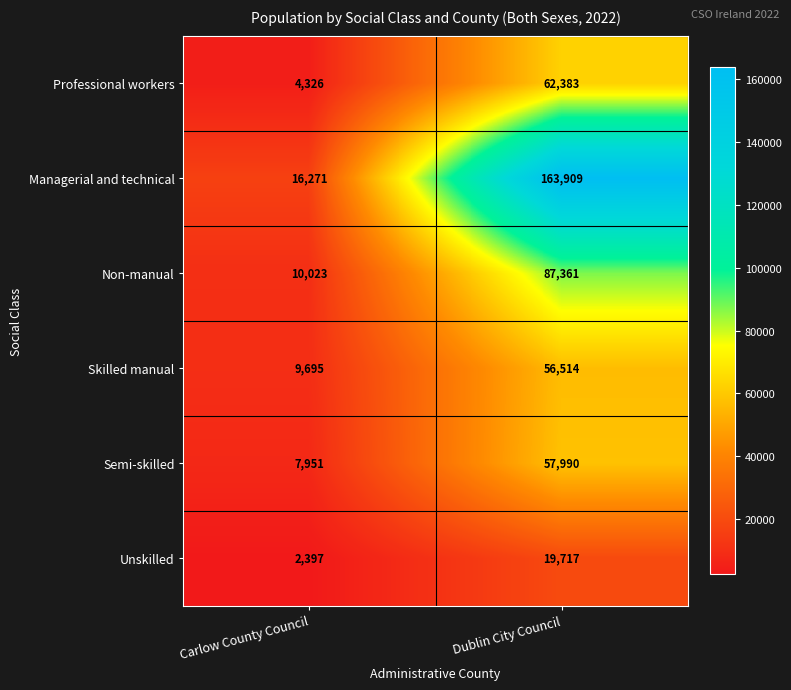

At how many categories does at least one series exceed 11938?

2